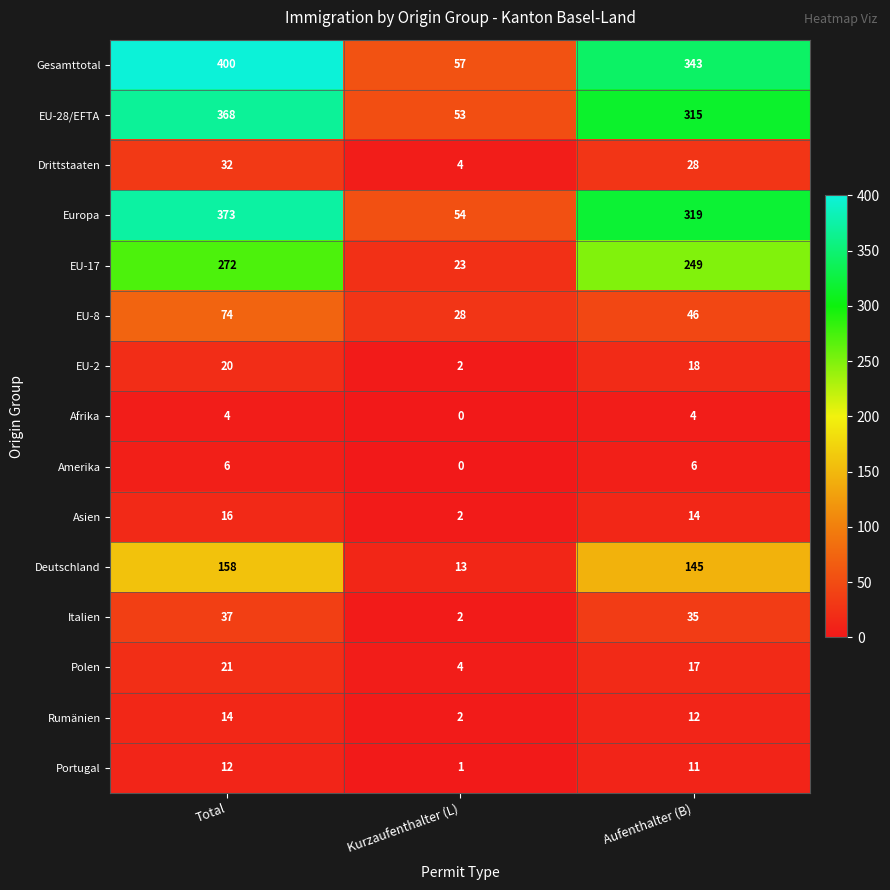

List the series in order of their peak value, highest first.

Gesamttotal, Europa, EU-28/EFTA, EU-17, Deutschland, EU-8, Italien, Drittstaaten, Polen, EU-2, Asien, Rumänien, Portugal, Amerika, Afrika